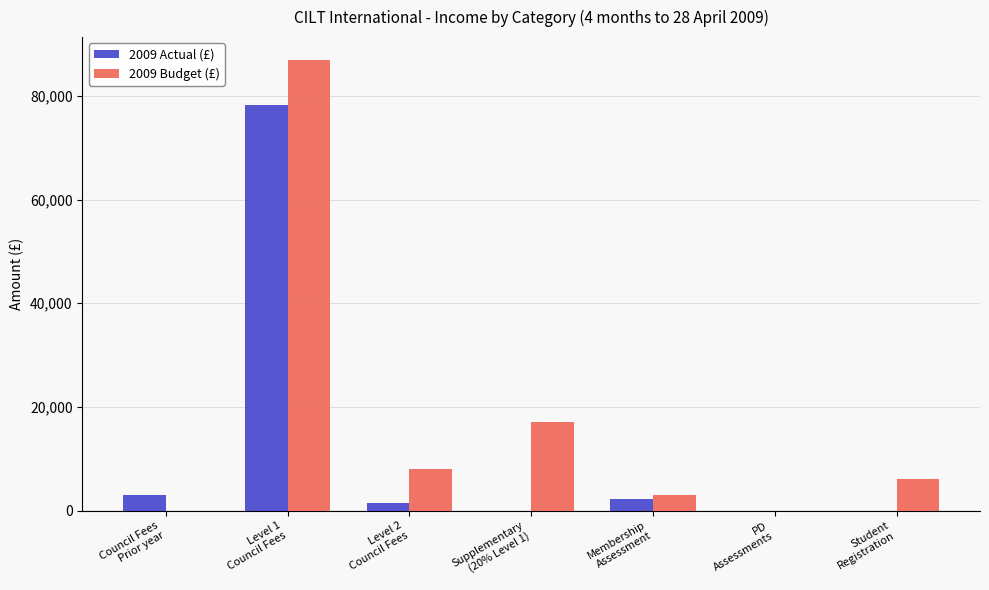

Between Supplementary
(20% Level 1) and Membership
Assessment, which series saw the biggest shift?

2009 Budget (£)